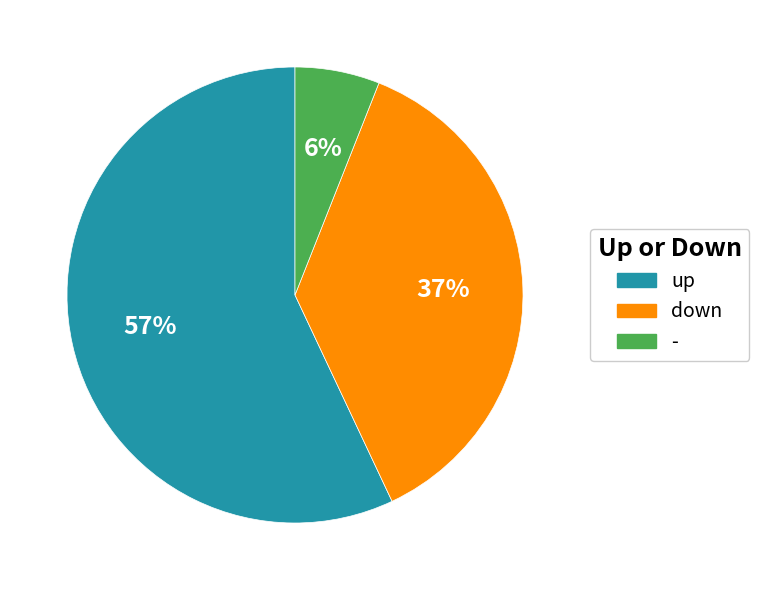

To the nearest percent, what percentage of the pie is -?

6%